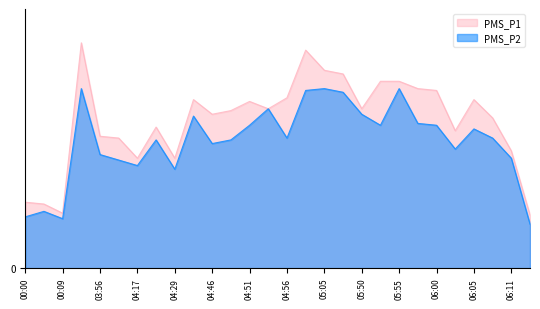

At which category is the sum across all series the highest?

02:35